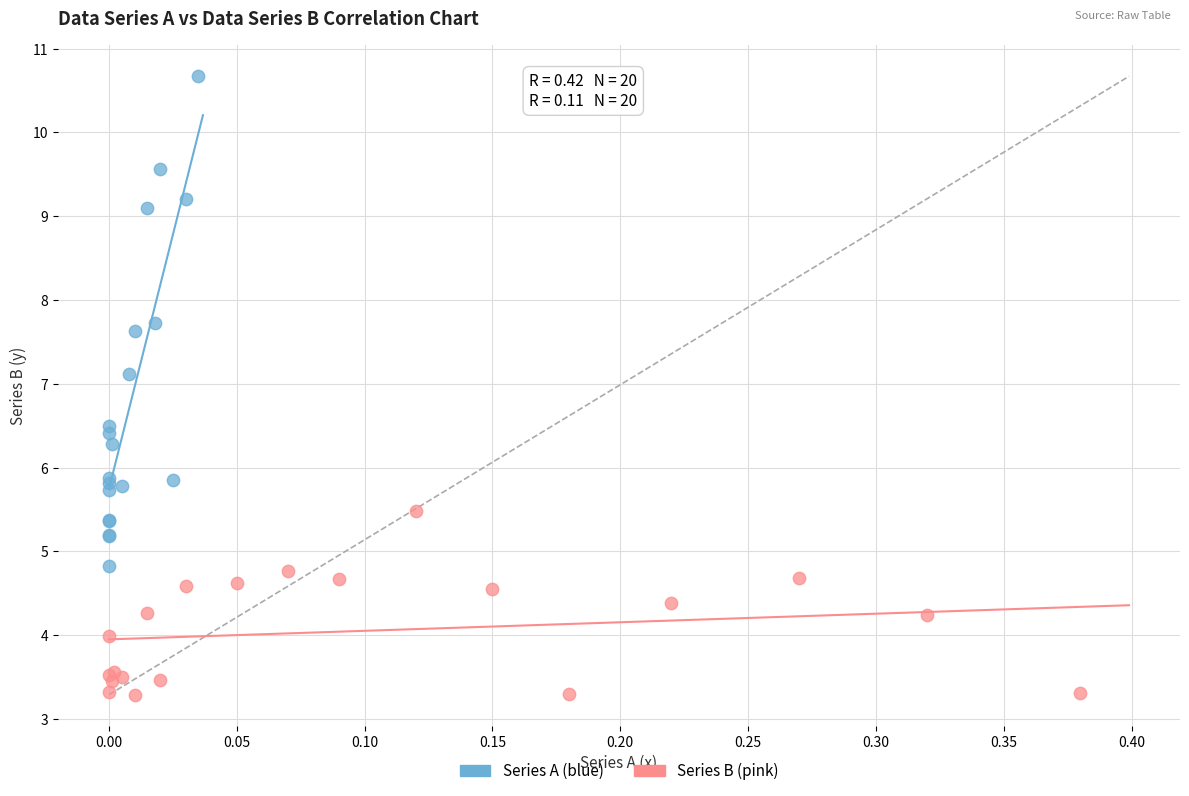

What are all the series names shown in the legend?

Series A (blue), Series B (pink)